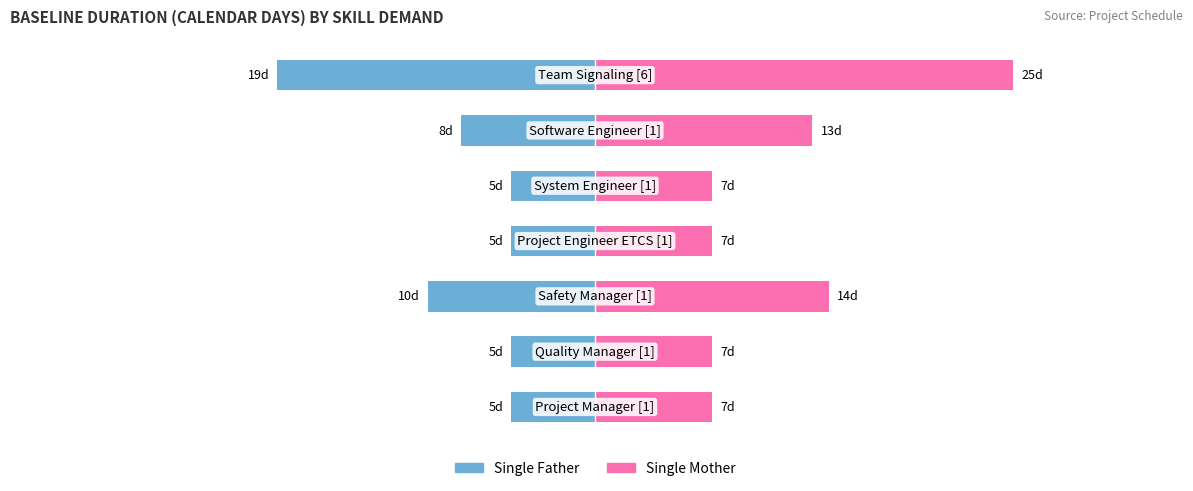

How many data points does each series have?

7